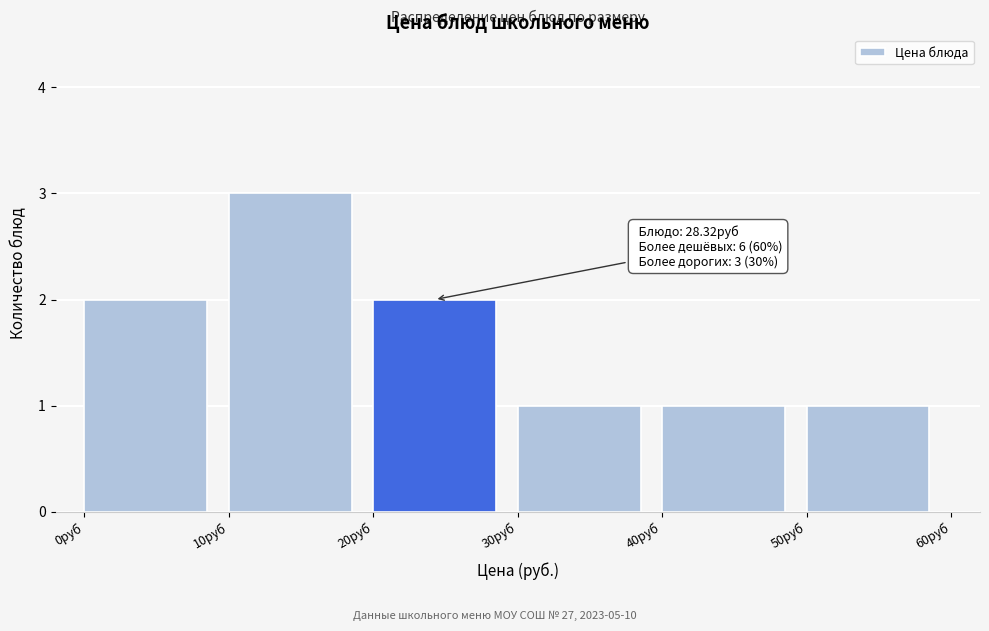

Which range on the x-axis has the tallest bar?

10 to 20